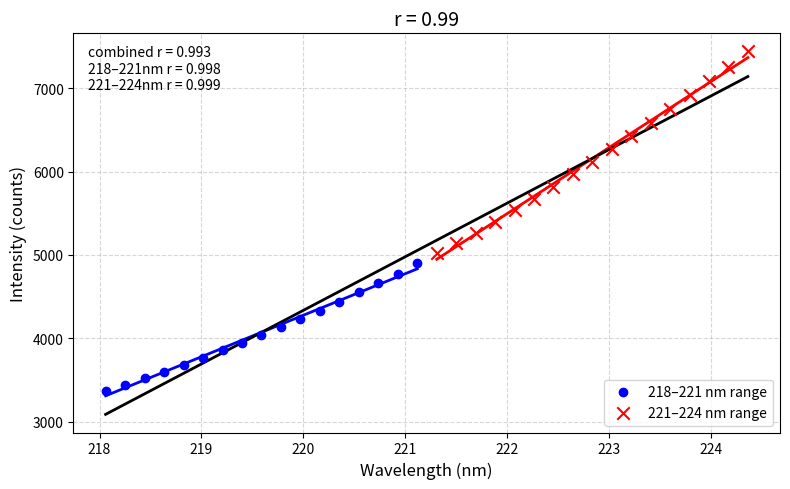

Which series has the largest Y range (max minus min)?

221–224 nm range